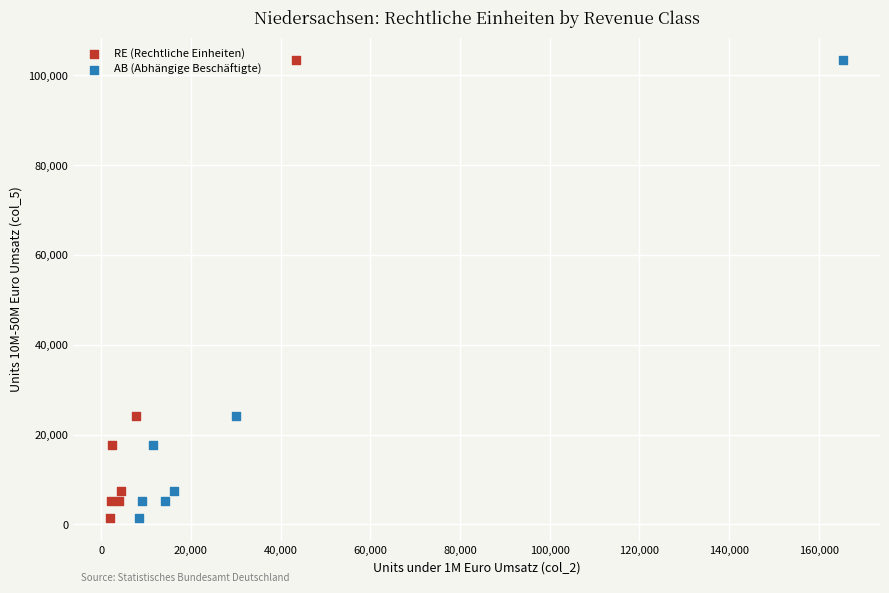

What are all the series names shown in the legend?

RE (Rechtliche Einheiten), AB (Abhängige Beschäftigte)